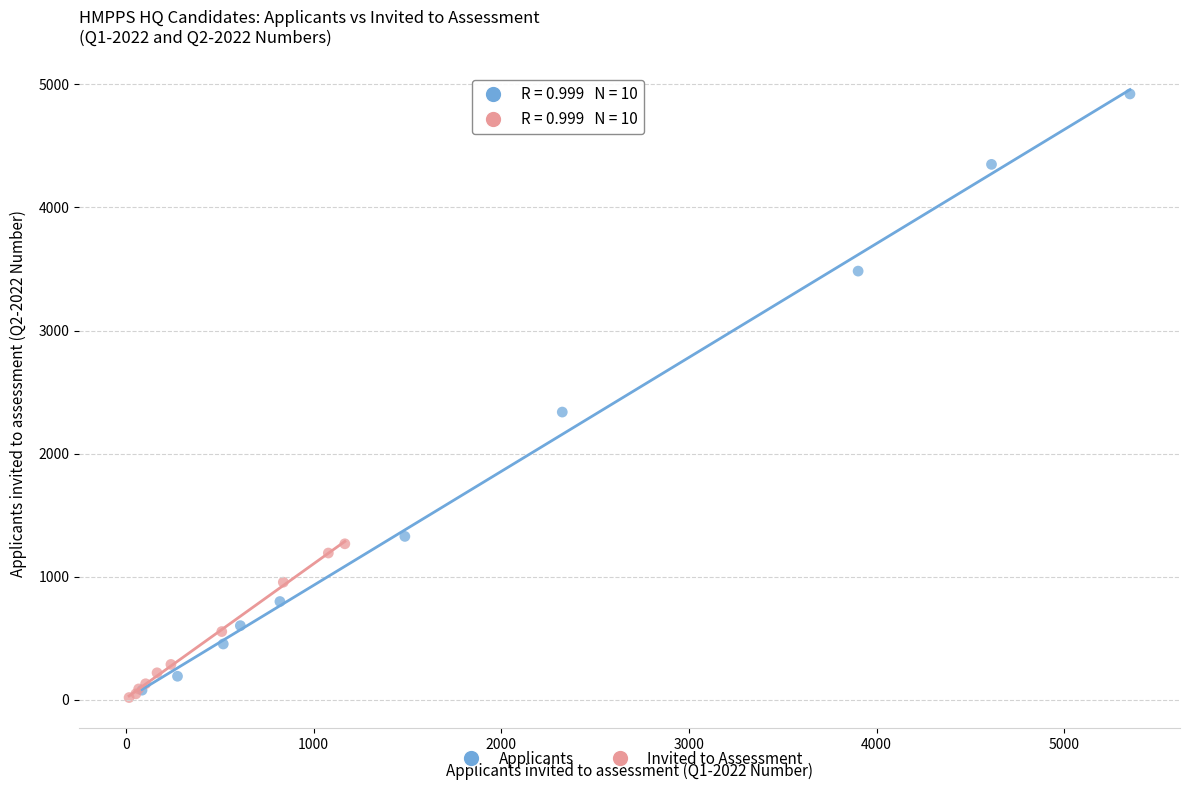

Which series contains the highest Y value?

Applicants